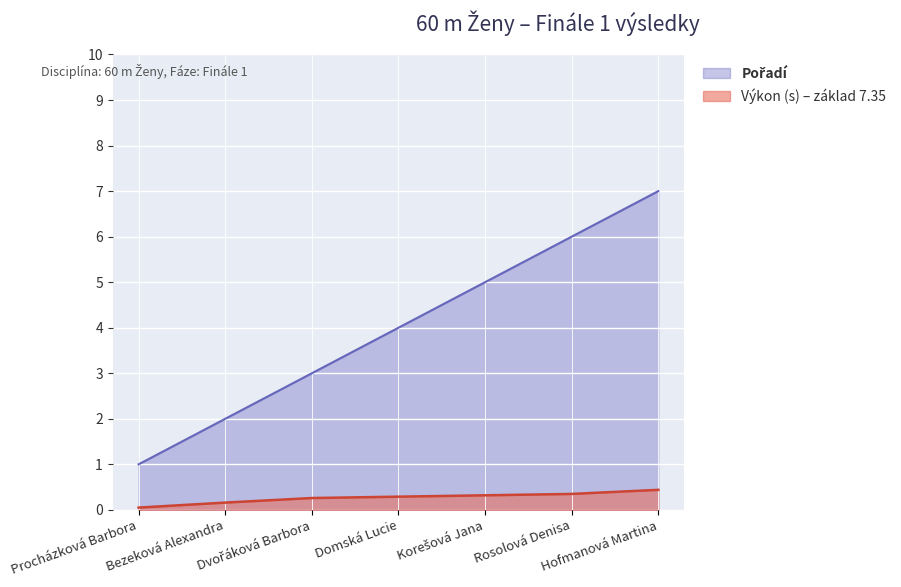

What value does the Výkon (s) series have at Procházková Barbora?

0.1